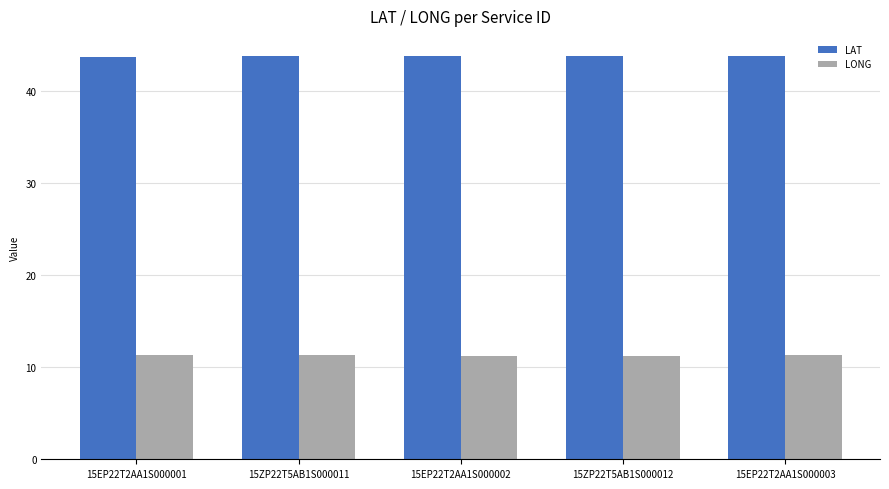

True or false: LONG has a value of 2.9 at 15ZP22T5AB1S000012.

False